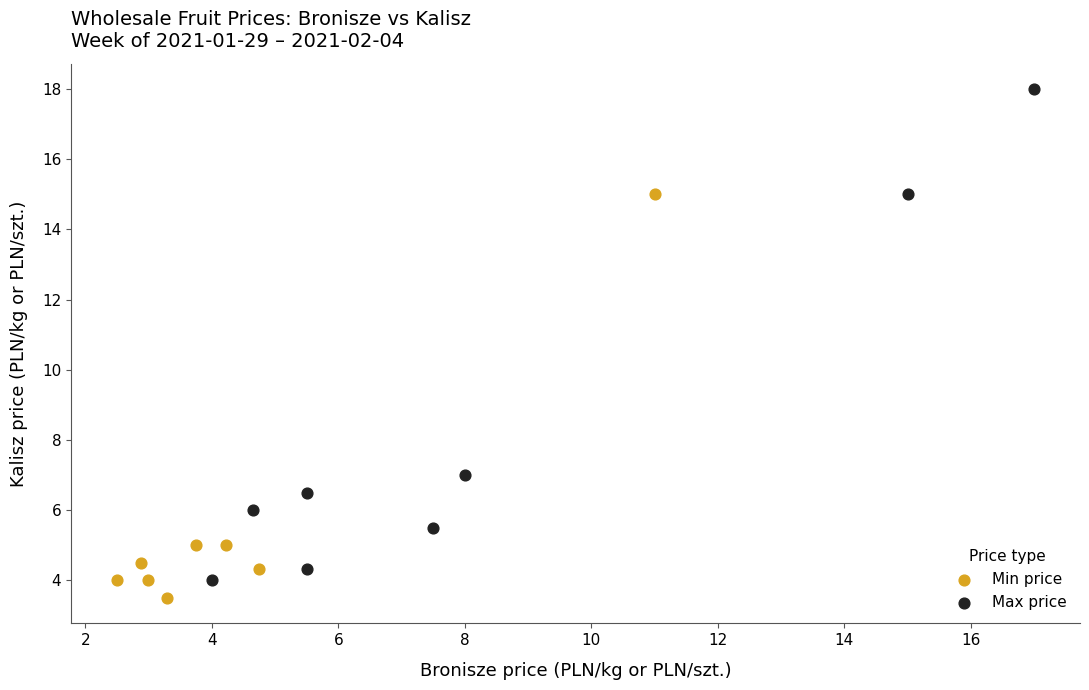

Which series has the widest spread of Y values?

Max price